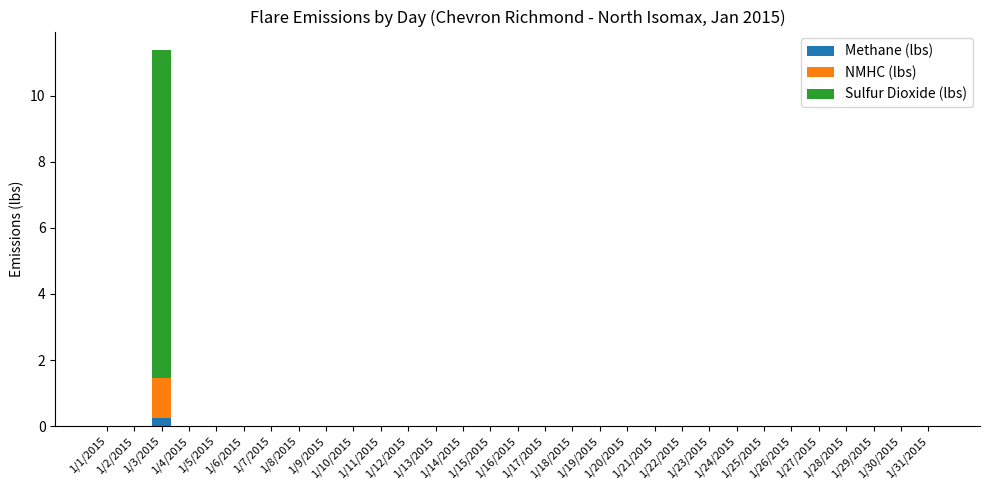

Is it true that Sulfur Dioxide (lbs) equals 0.0 at 1/4/2015?

True